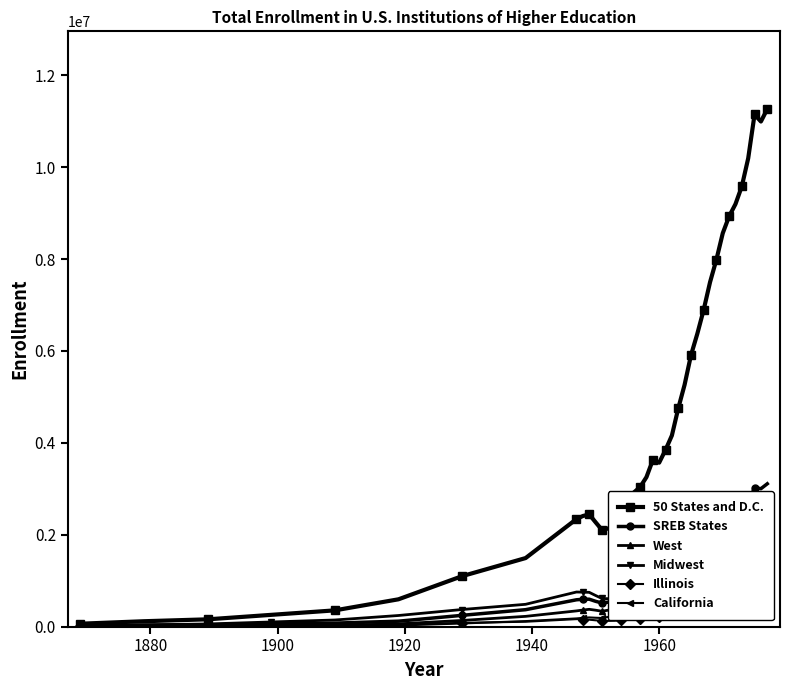

Reading left to right, what are all the values shown in this chart?

50 States and D.C.: 63885	117873	159133	256673	354219	594890	1098428	1492875	2342049	2408044	2442710	2272446	2107109	2136977	2228175	2475737	2652063	2917841	3037464	3254606	3626436	3569077	3847253	4160722	4750667	5265736	5907239	6375619	6897169	7497864	7988832	8563808	8931677	9198040	9585550	10194494	11147962	10994637	11267597
SREB States: 14016	32255	39377	57923	76474	118690	245836	369066	584615	595446	597280	551289	514791	533238	546277	625222	673433	736991	761261	843255	880444	883414	954636	1032222	1130760	1266974	1445021	1586274	1723610	1876905	1990129	2130228	2266615	2382259	2490118	2693048	3024738	3002540	3109518
West: 2454	3346	4836	15911	26986	60516	134603	223824	342719	361394	376937	357935	335689	358257	387463	451002	495085	561330	601308	645502	793009	738563	813630	895372	1107245	1224286	1367256	1472977	1594440	1765918	1890917	2061943	2142472	2230382	2357620	2542597	2802565	2769761	2818588
Midwest: 21821	38613	58482	101620	144758	242430	372751	486133	753667	750474	746648	678204	613594	608086	641797	713493	769211	859963	881832	932058	1010310	1034002	1113653	1194374	1304640	1456826	1643826	1759562	1883260	2046226	2195701	2300685	2375588	2390254	2435917	2547286	2755441	2764951	2827987
Illinois: 3992	7075	11512	20290	29069	48649	81701	107074	163725	152521	151622	138016	126055	125715	128039	139582	149443	164654	166240	173222	193680	200152	216577	230115	250074	279822	305107	323522	343292	390831	425002	452888	474080	487071	497906	536106	584856	610034	617004
California: 1790	2155	3209	7301	11394	24257	69087	120290	178663	190650	200447	193509	188068	211156	233932	277016	300043	340769	368326	386520	507302	447998	499505	551524	718480	789330	866746	915260	974426	1103594	1149148	1257043	1304738	1375614	1469738	1597724	1788356	1727832	1743448